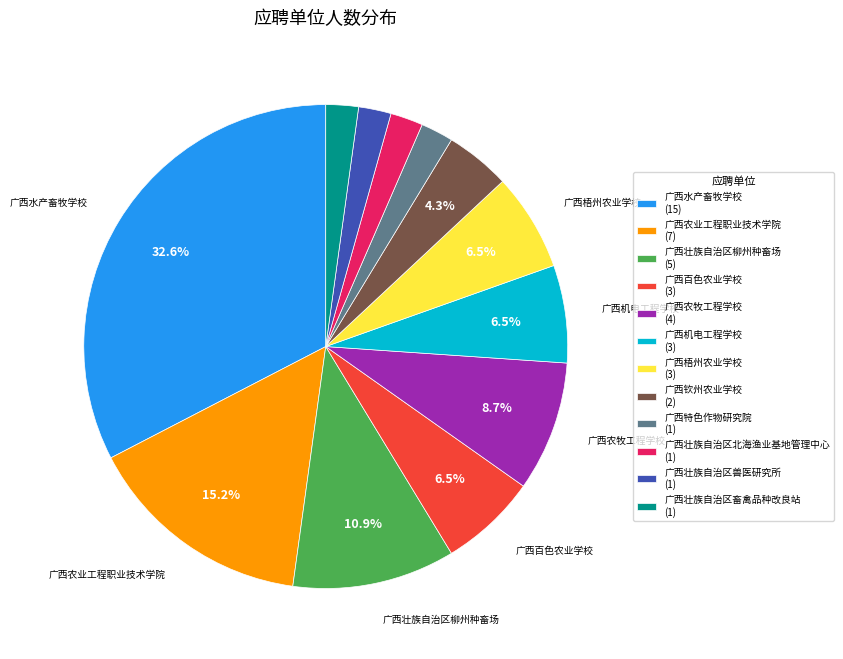

Do 广西壮族自治区柳州种畜场 and 广西百色农业学校 together represent more than half of the pie?

No